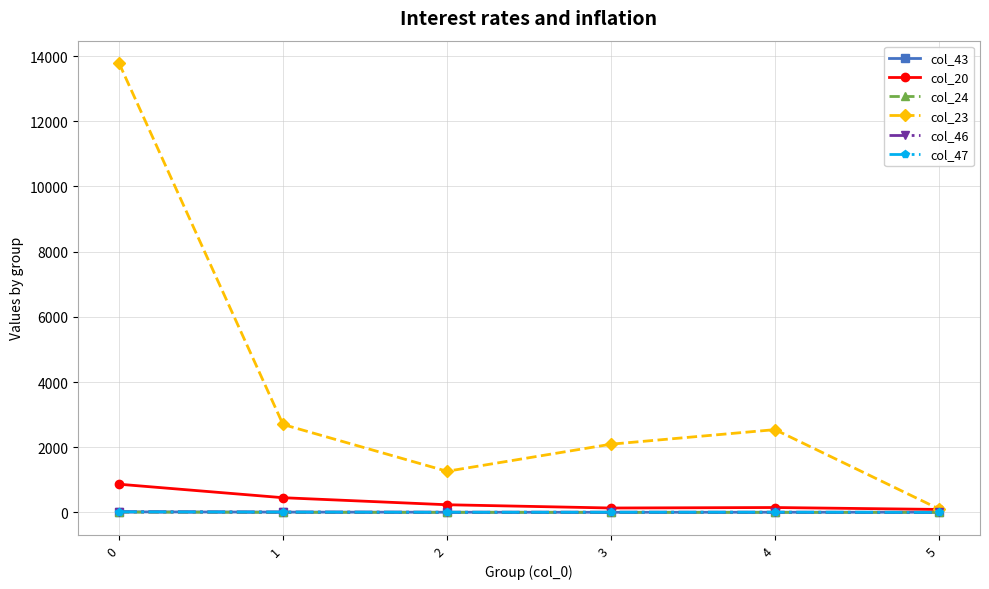

What is the sum of all col_24 values?

13.8